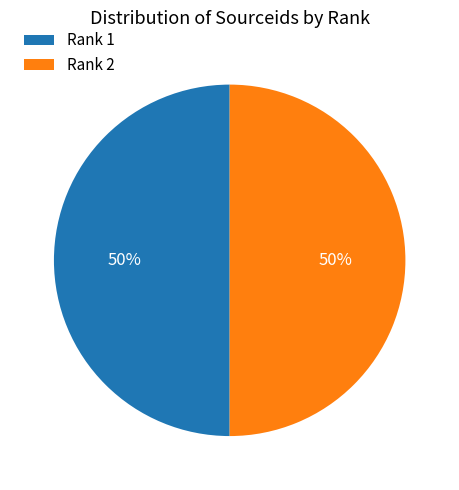

True or false: Rank 1 accounts for 50% of the total.

True